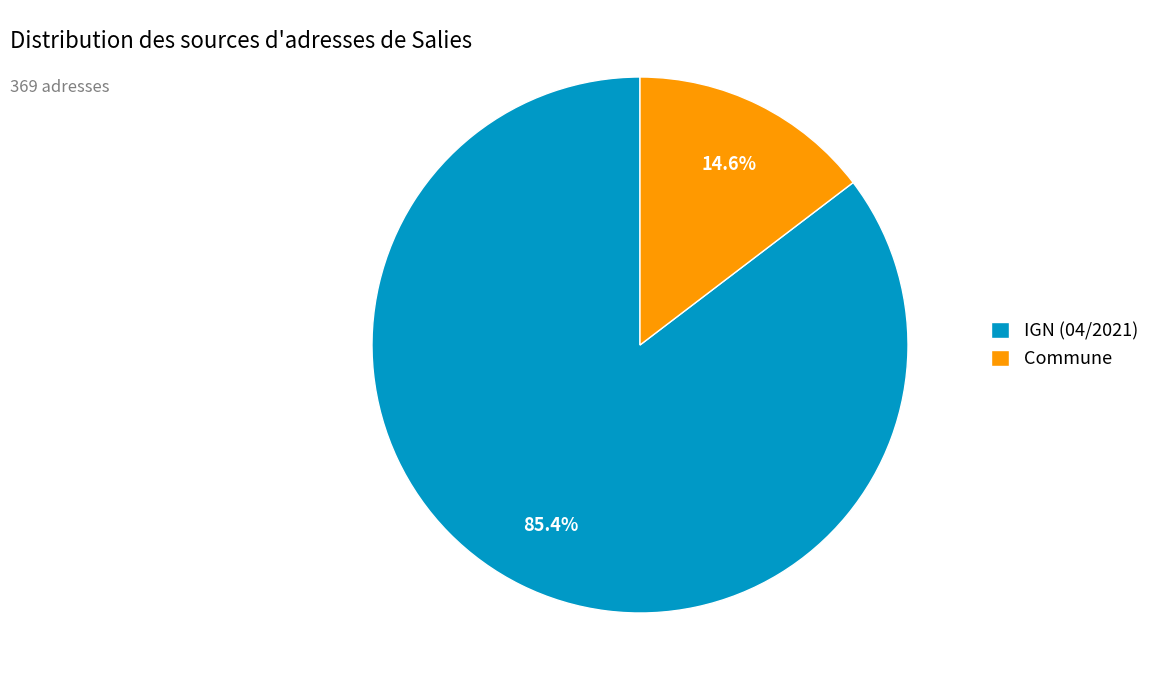

Is there a majority slice in this chart?

Yes